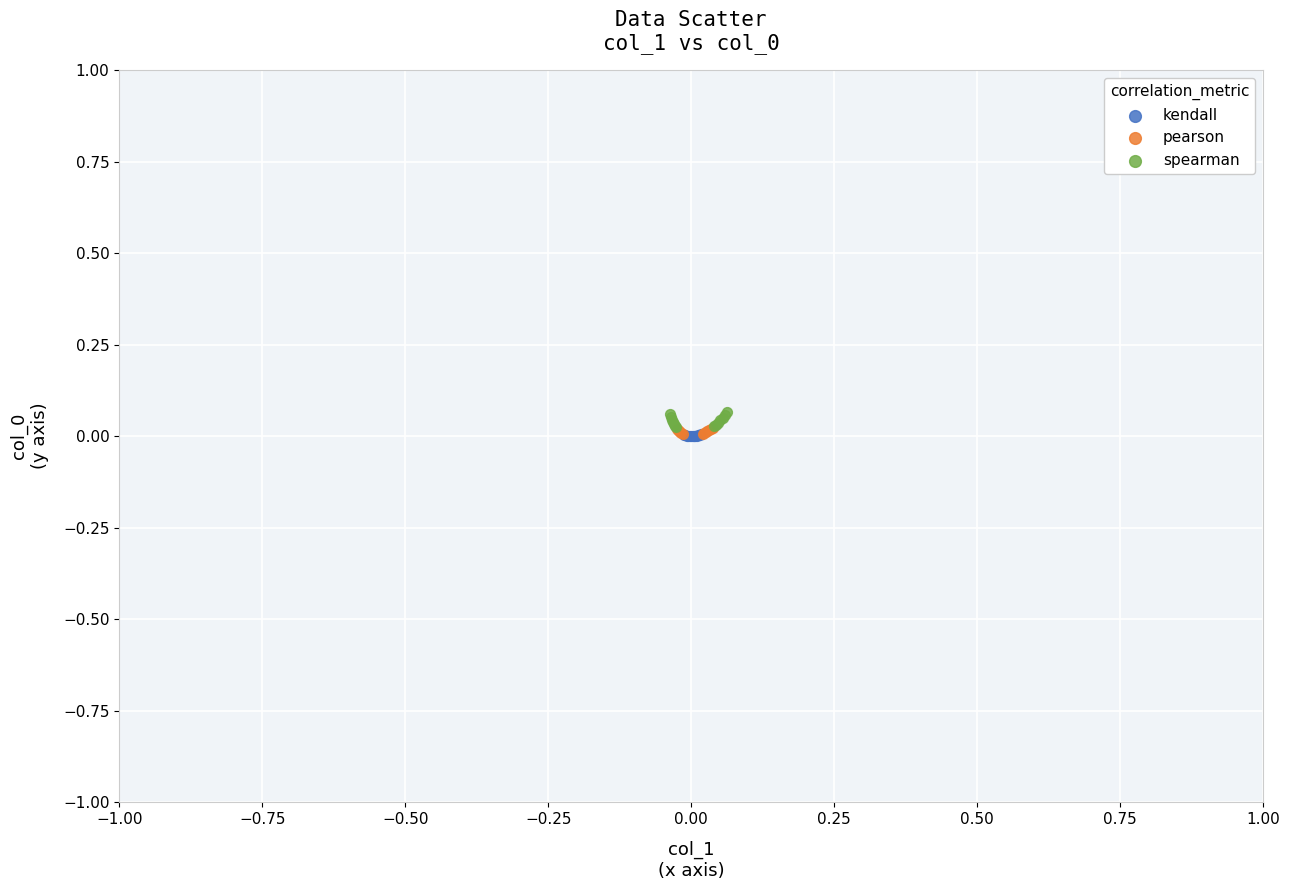

What are all the series names shown in the legend?

kendall, pearson, spearman